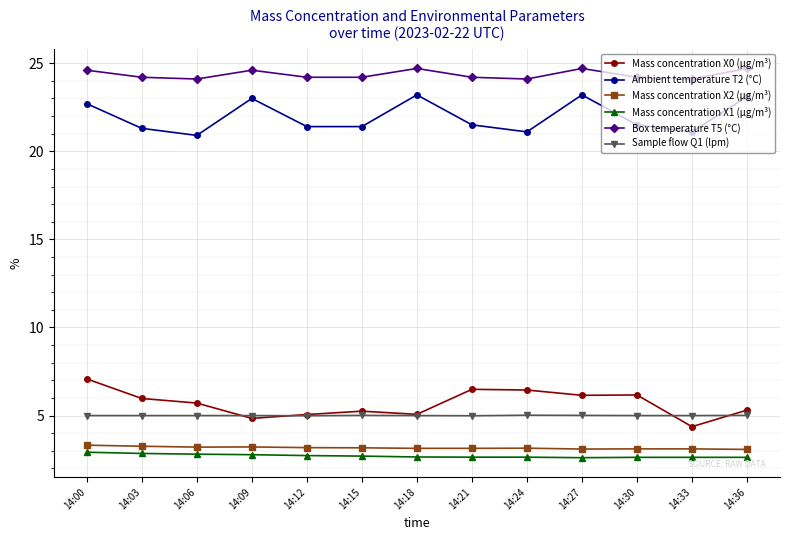

What are all the series names shown in the legend?

Mass concentration X0 (μg/m³), Ambient temperature T2 (°C), Mass concentration X2 (μg/m³), Mass concentration X1 (μg/m³), Box temperature T5 (°C), Sample flow Q1 (lpm)